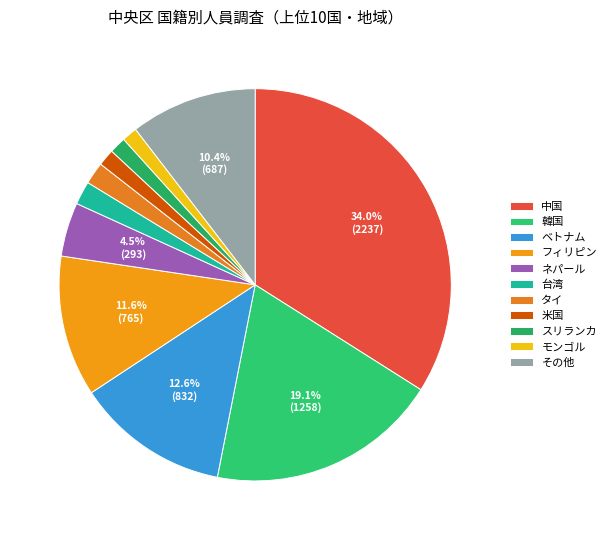

What is the total percentage of ネパール and フィリピン?

16.1%